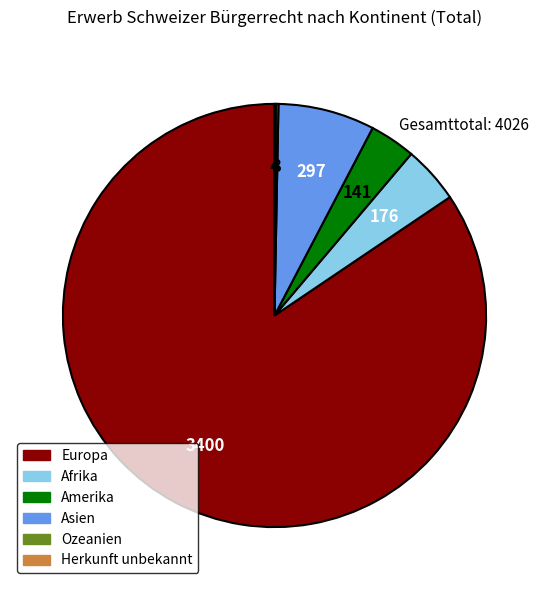

Which category has the biggest portion of the pie?

Europa